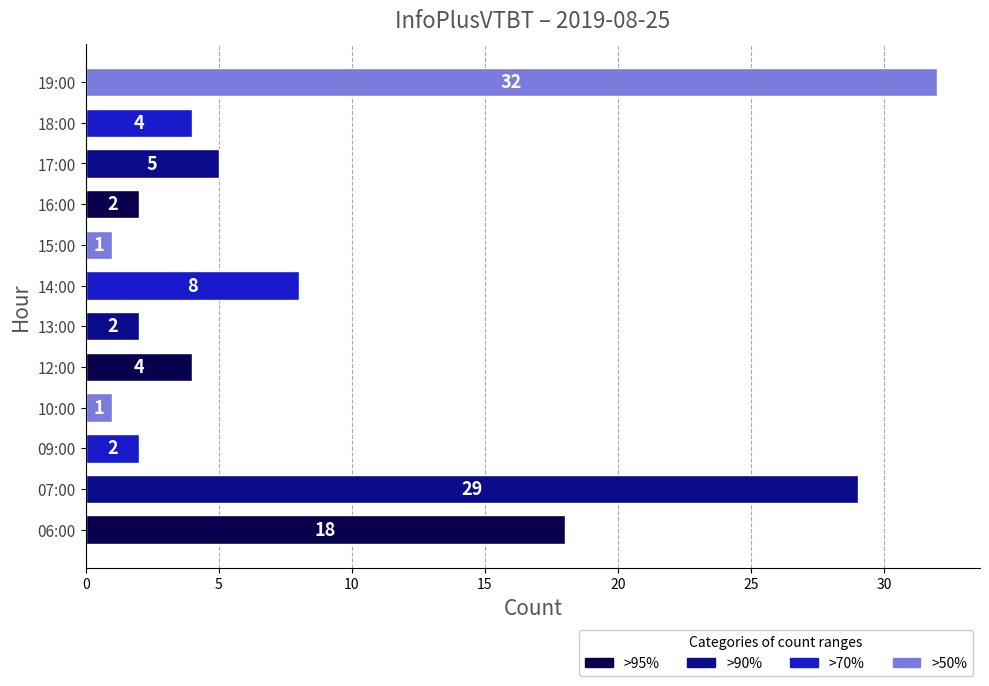

What is the approximate value at 19:00, to the nearest 5?

30